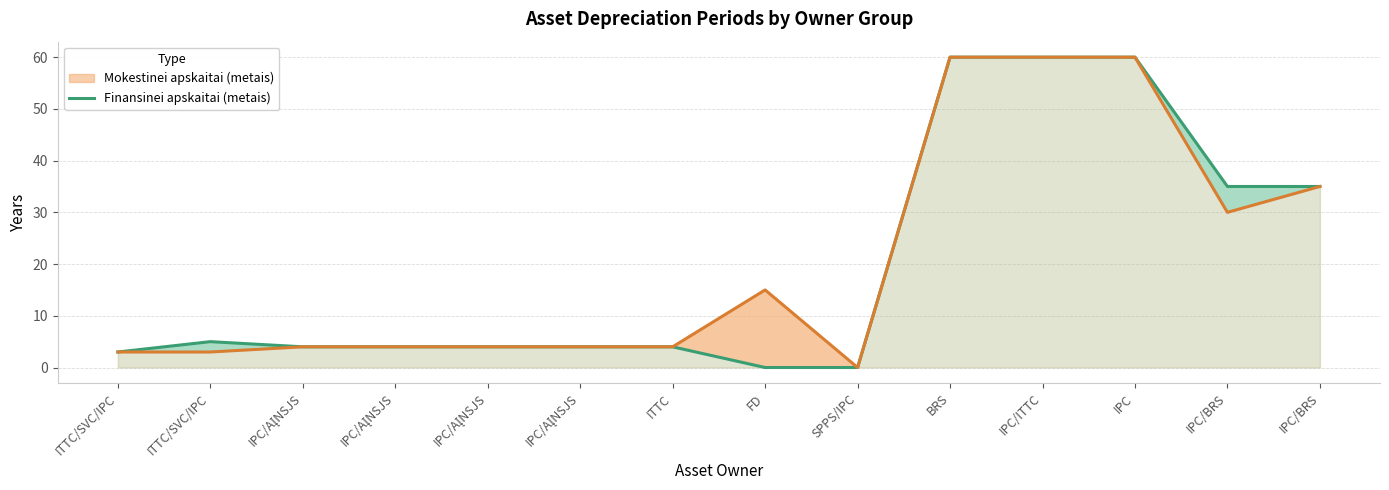

Reading right to left, extract all data points from this chart.

35	35	60	60	60	0	0	4	4	4	4	4	5	3